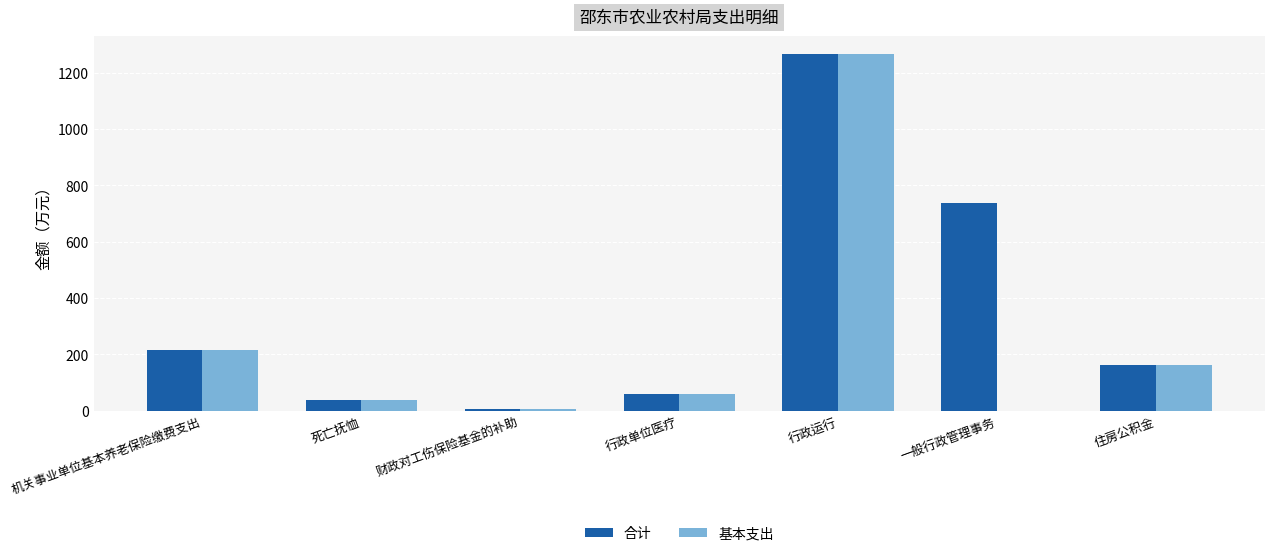

What are all the series names shown in the legend?

合计, 基本支出